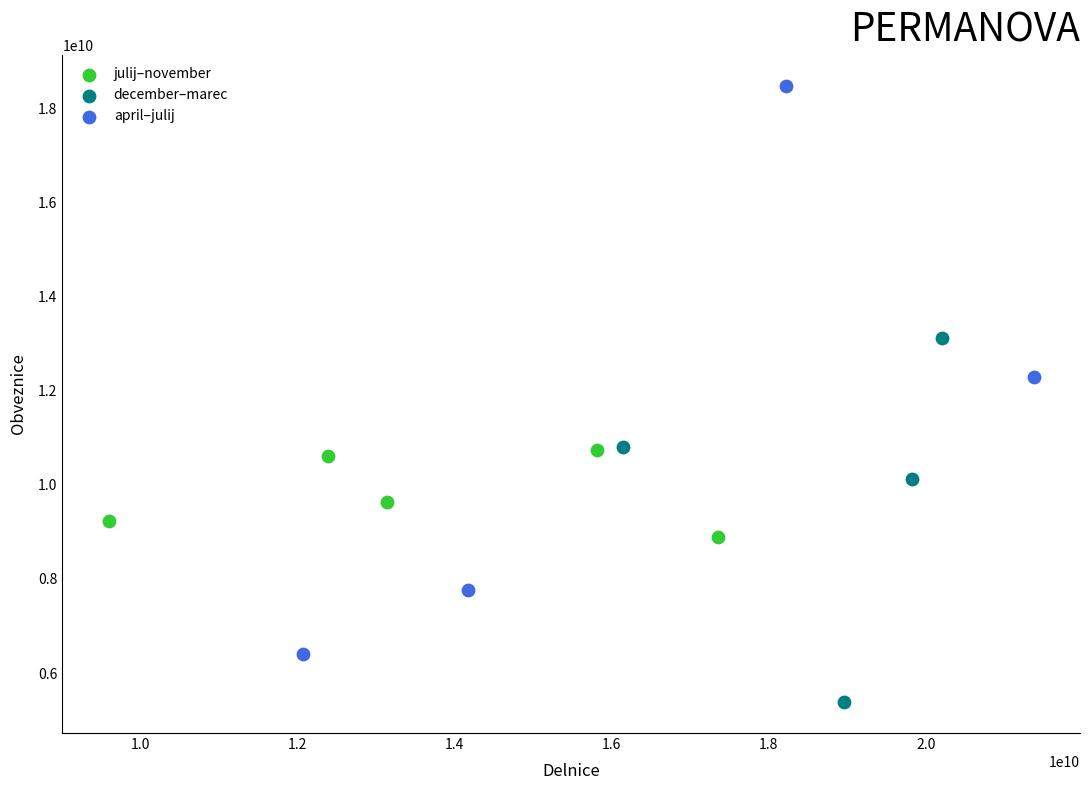

Which series reaches the minimum Y coordinate?

december–marec